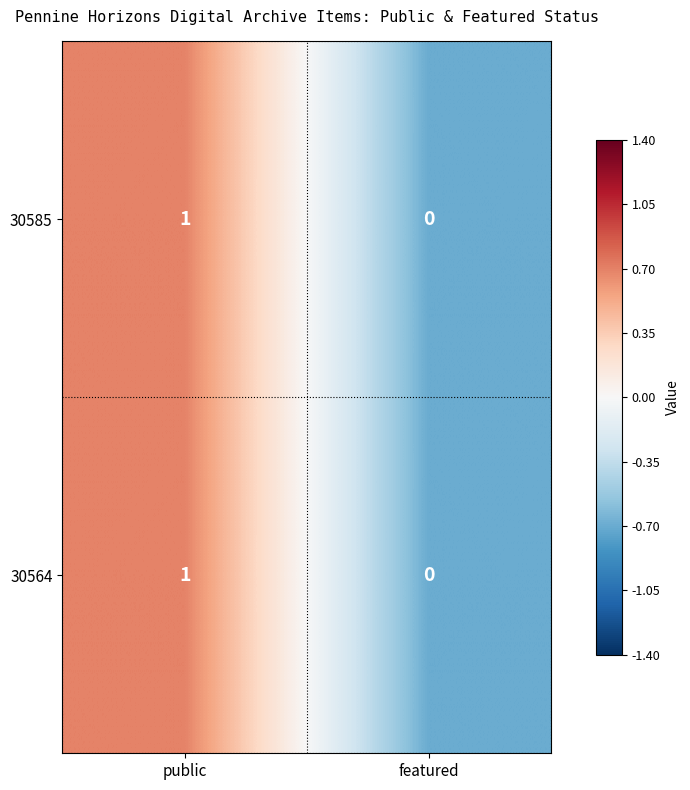

At which label is 30585 closest to 0?

featured